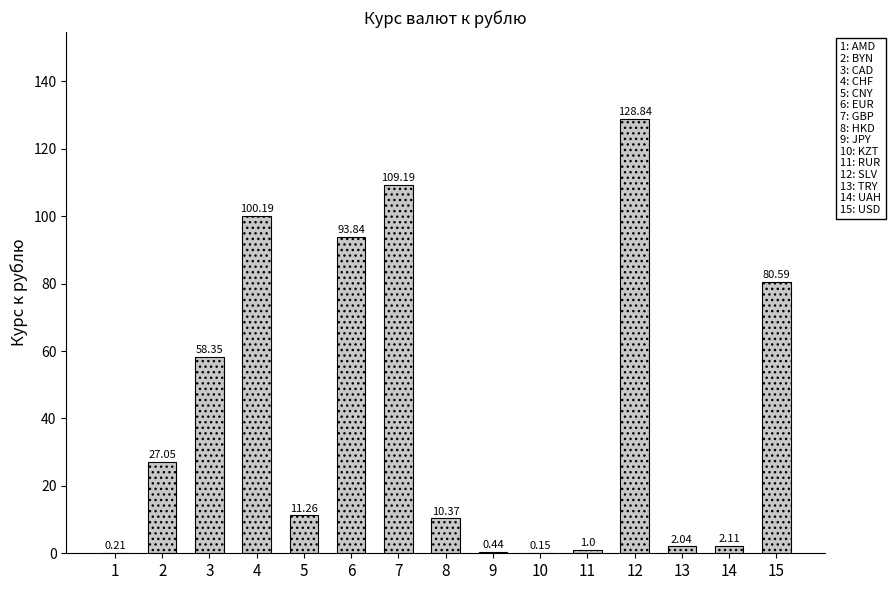

What is the sum of the values at 12 and 1?

129.1